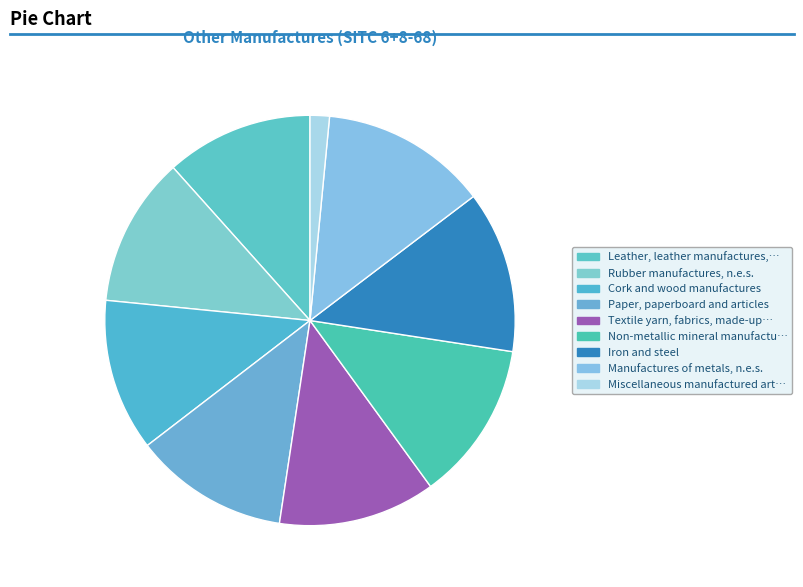

How many slices are in this pie chart?

9